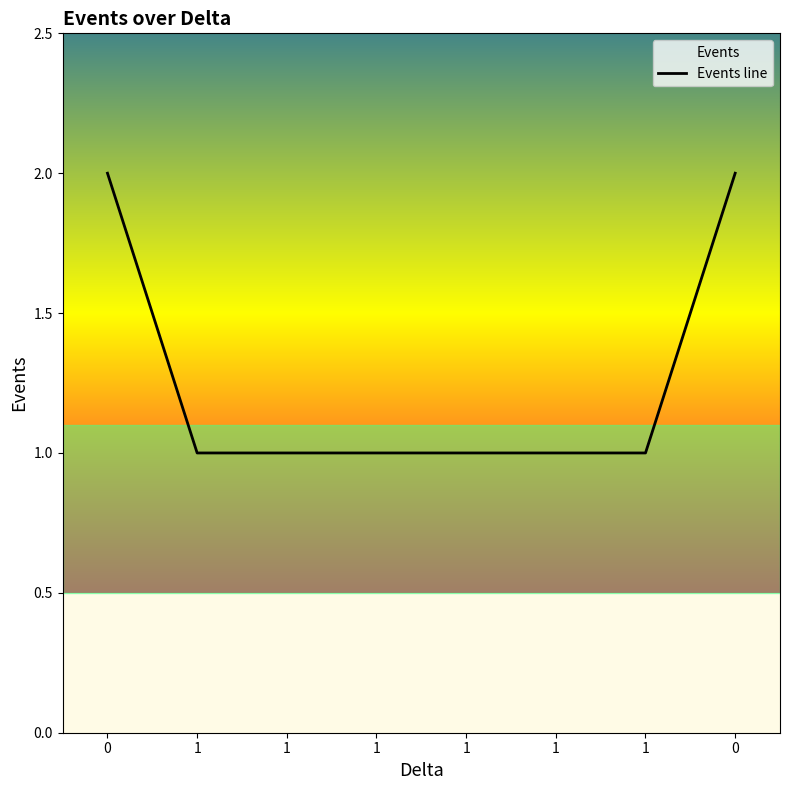

What is the minimum value shown in the chart?

1